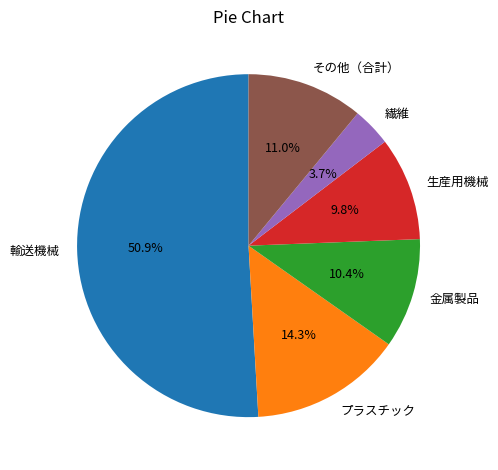

What percentage is NOT represented by プラスチック?

85.7%